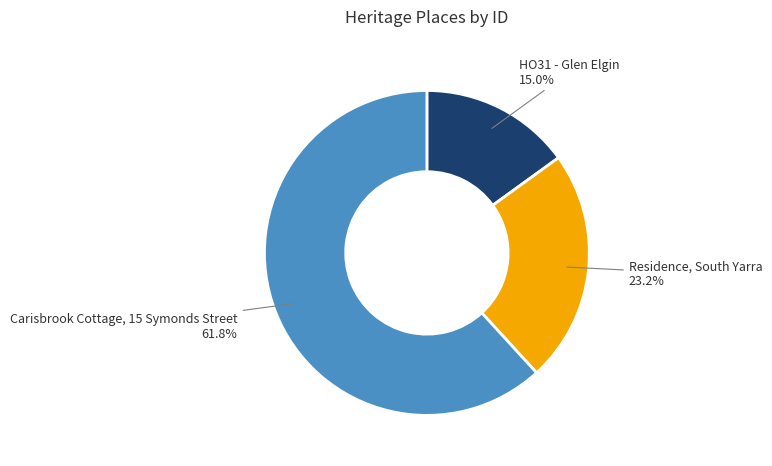

Count the number of slices in the pie.

3